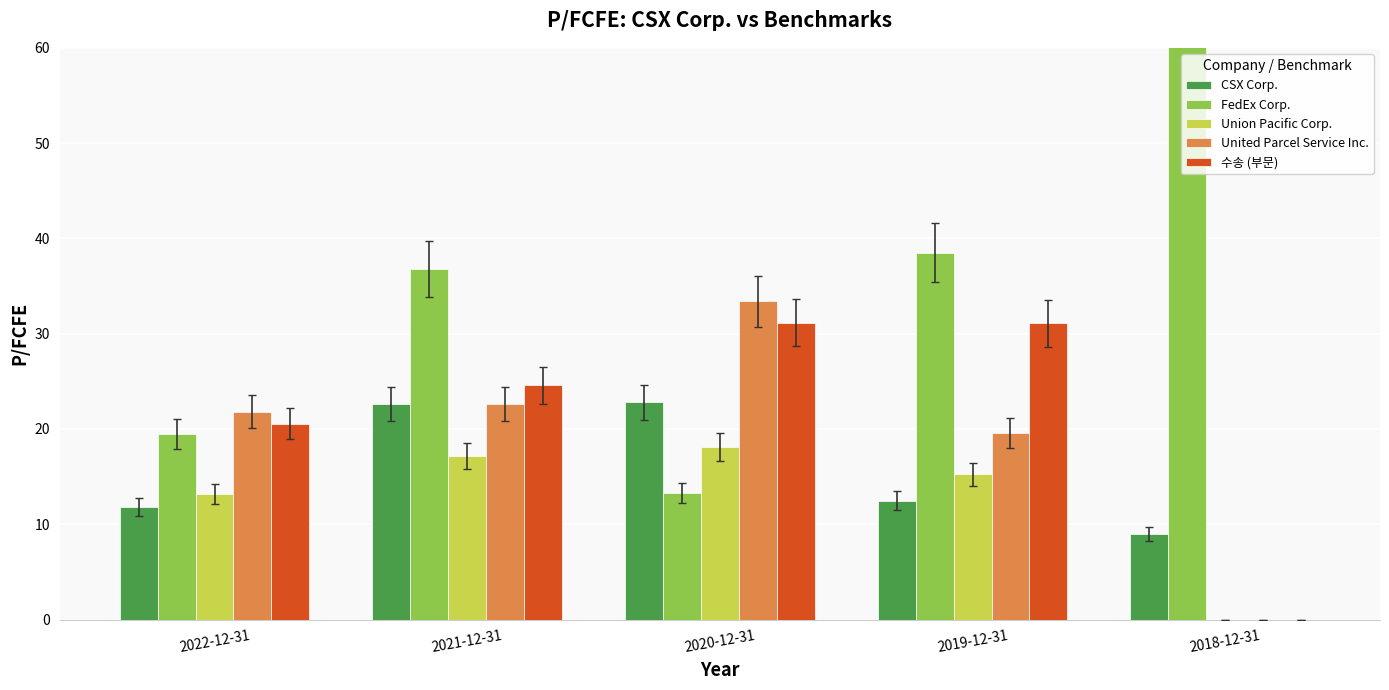

Where does the United Parcel Service Inc. series first go above 21?

2022-12-31